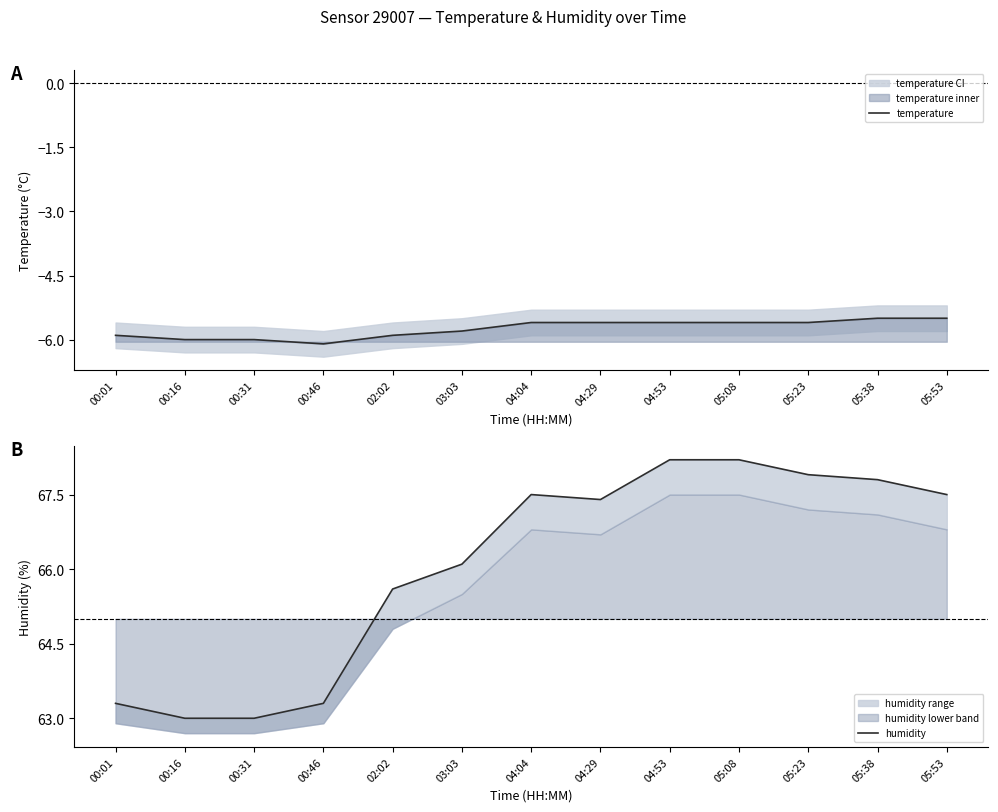

What is the spread (max minus min) of values at 05:08?

73.8